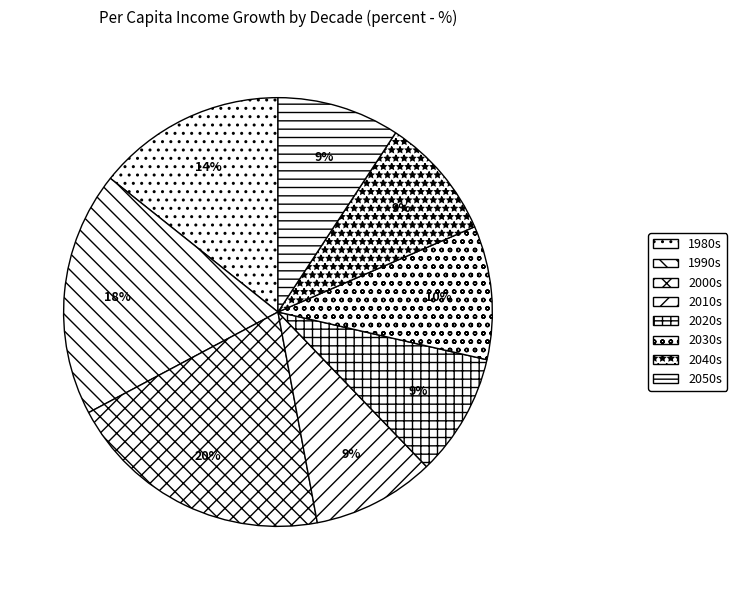

What is the total percentage of 2030s and 1990s?

28.6%